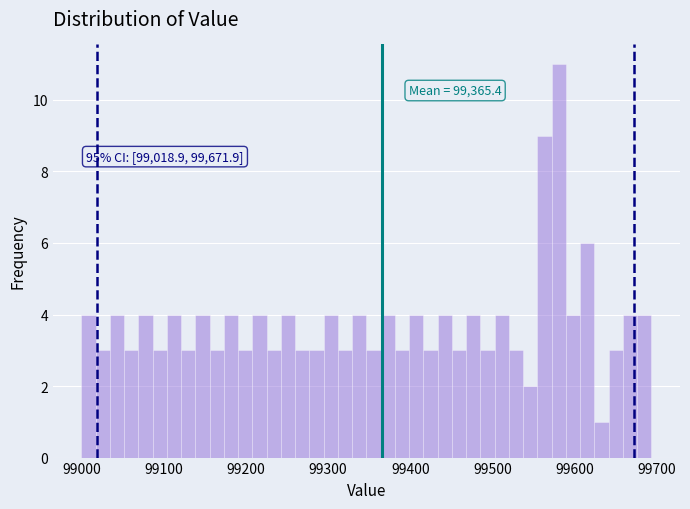

Read against the x-axis, roughly where is the centre of the tallest bar?

99580